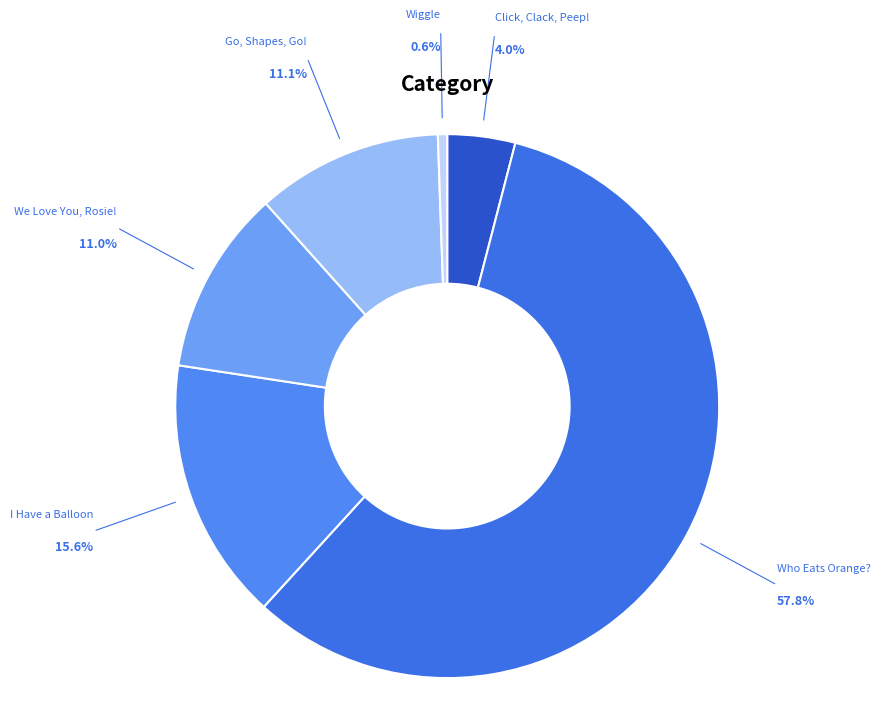

How many segments does this pie chart have?

6